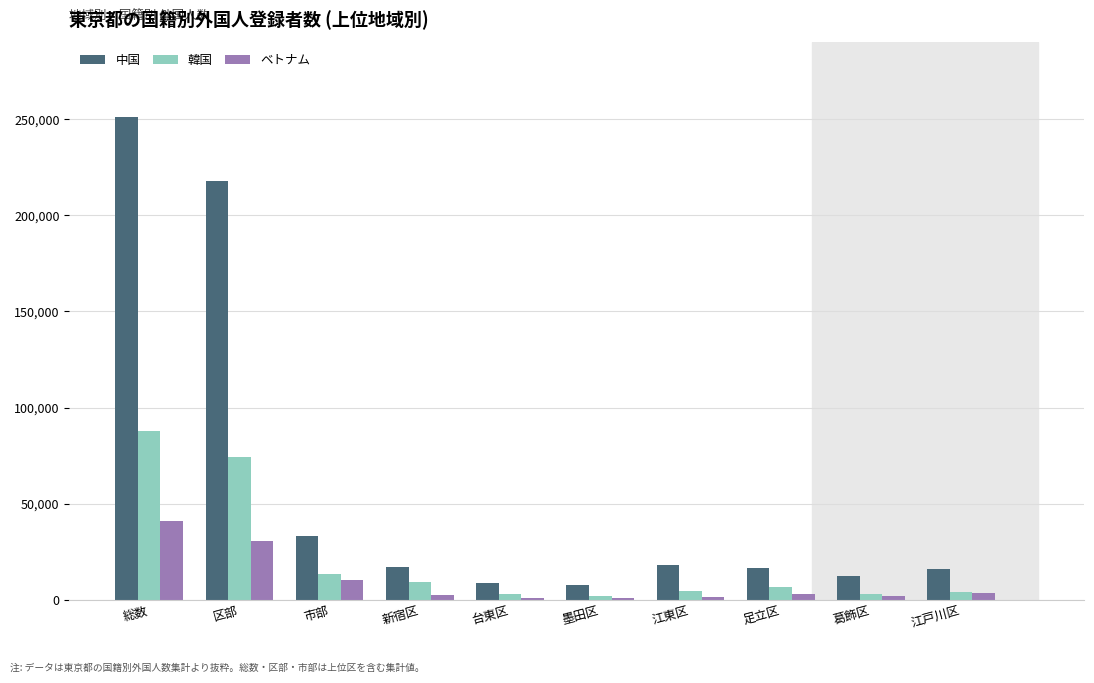

The 中国 series shows 5991 at 江戸川区. True or false?

False